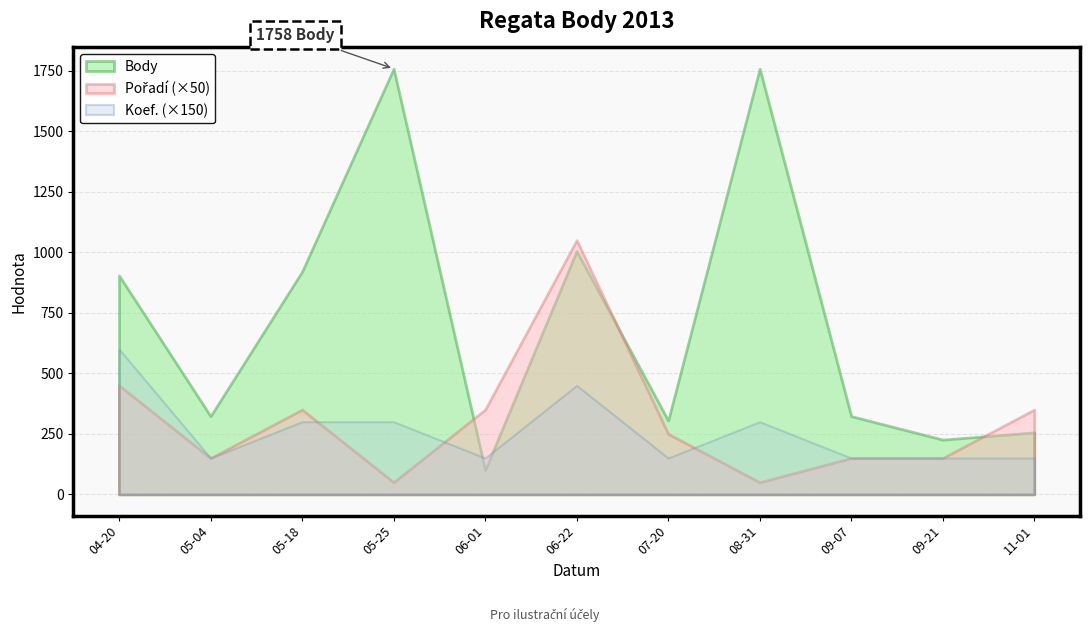

How many data points does each series have?

11